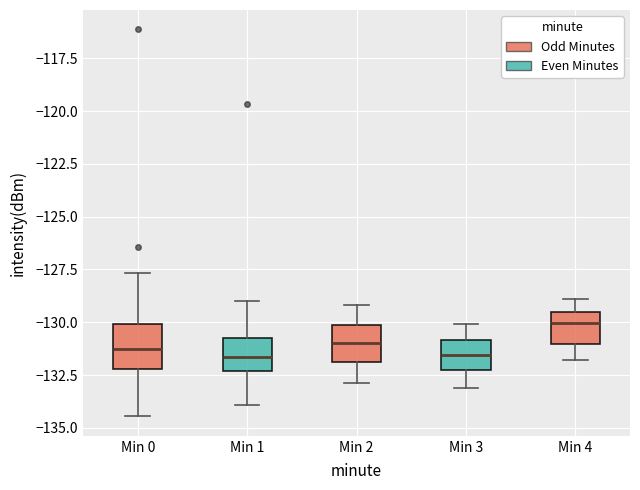

Reading left to right, transcribe this box plot: for each box, give where its median line is, the range the box spans, and where its two whiskers end, as read against the y-axis. The values are not printed on the chart, so give them approximately, as read against the axis.

Min 0: median -131.5, box -132.0 to -130.0, whiskers -134.5 to -127.5
Min 1: median -131.5, box -132.5 to -130.5, whiskers -134.0 to -129.0
Min 2: median -131.0, box -132.0 to -130.0, whiskers -133.0 to -129.0
Min 3: median -131.5, box -132.5 to -131.0, whiskers -133.0 to -130.0
Min 4: median -130.0, box -131.0 to -129.5, whiskers -132.0 to -129.0